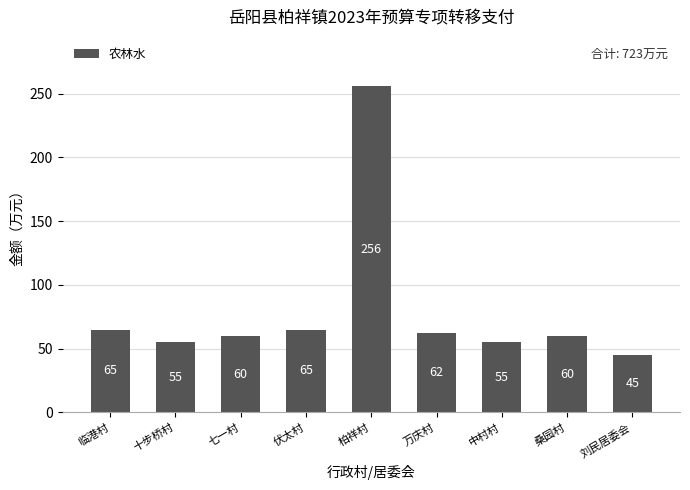

At which category does the chart reach its peak across all series?

柏祥村